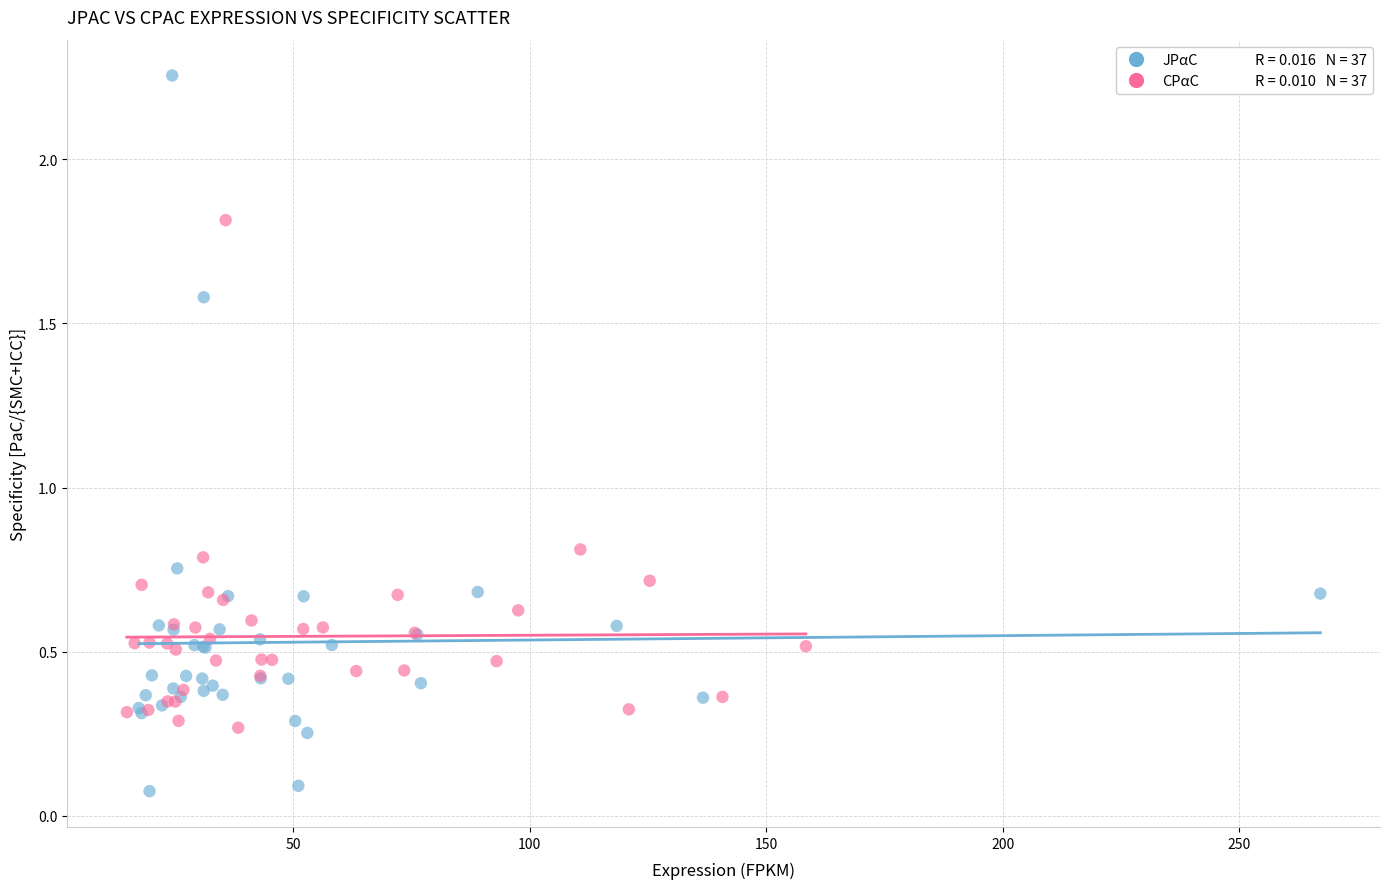

Which series reaches the maximum Y coordinate?

JPαC